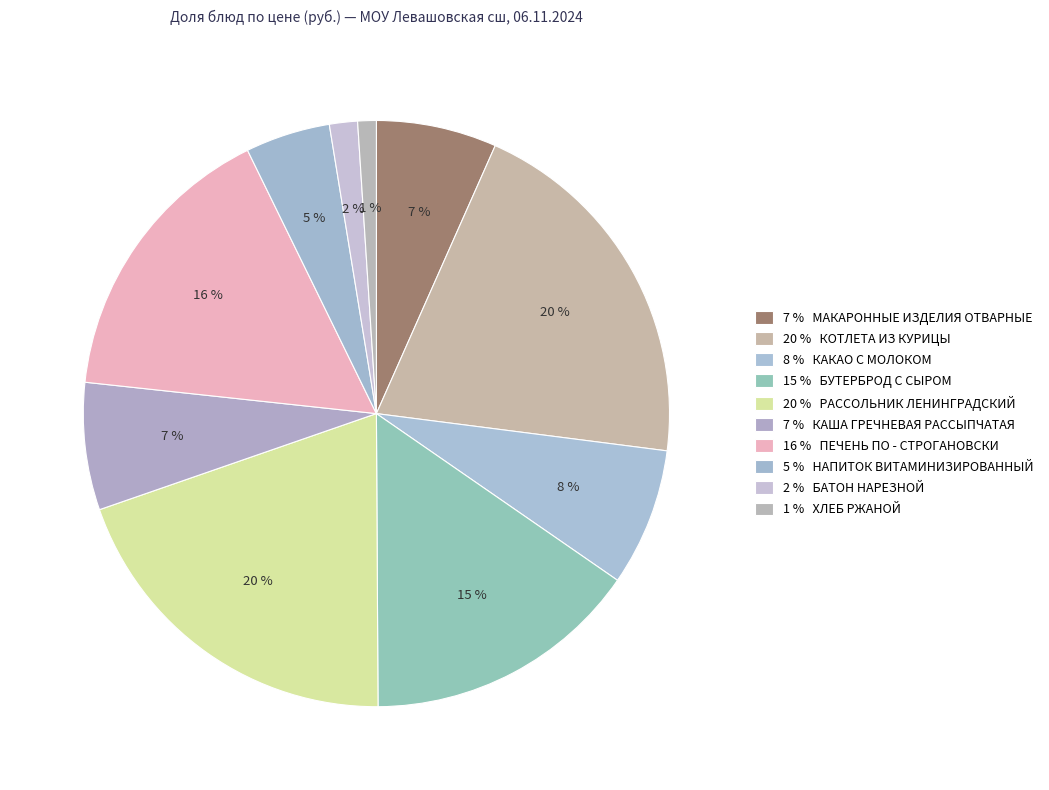

Which category has the smallest portion of the pie?

ХЛЕБ РЖАНОЙ